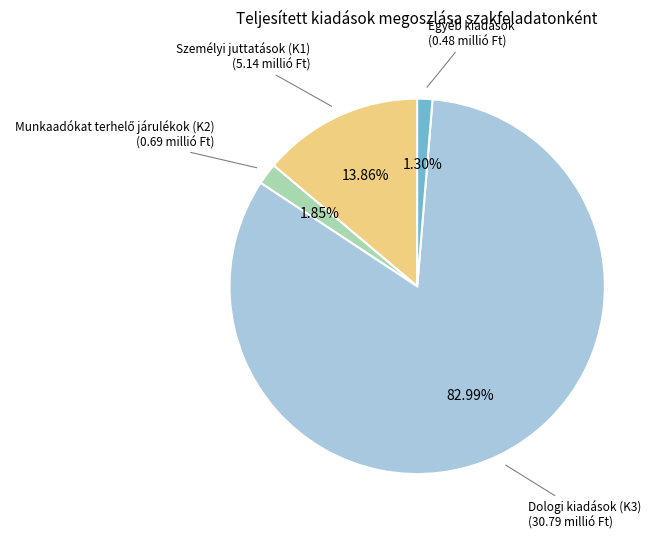

Between Dologi kiadások (K3) and Egyéb kiadások, which is larger?

Dologi kiadások (K3)